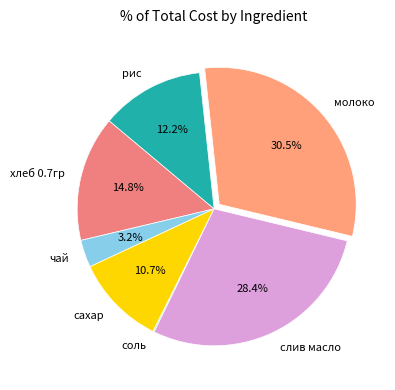

What is the largest slice in the pie chart?

молоко